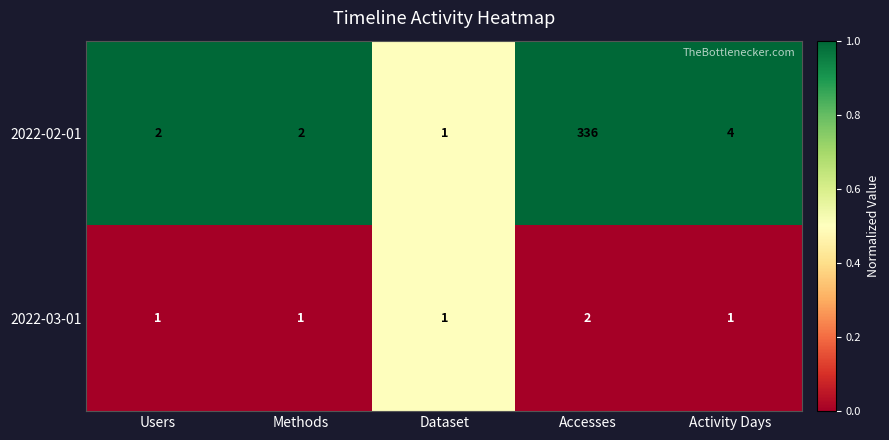

What is the total value across all series at Activity Days?

5